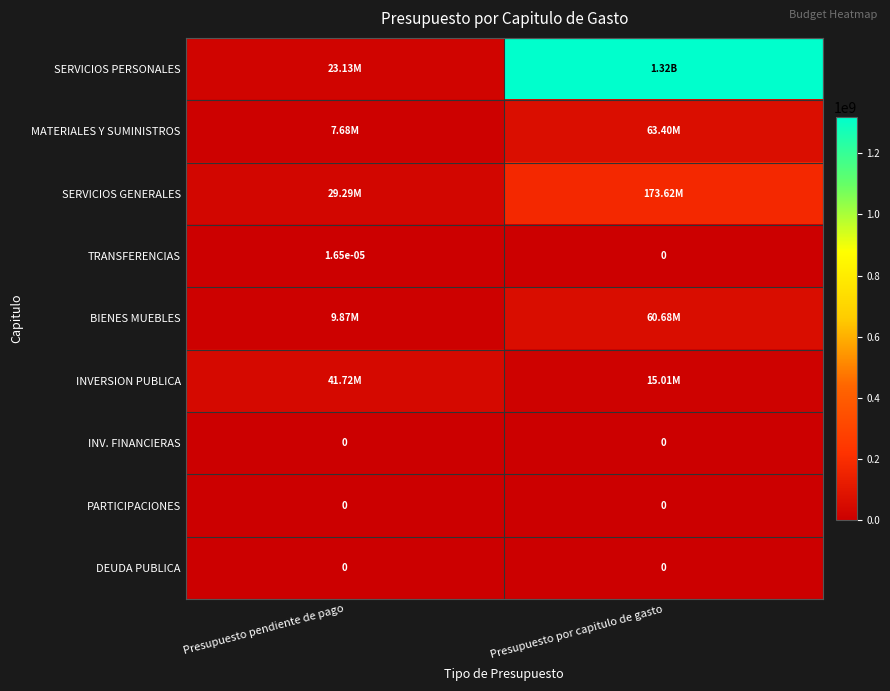

Which category has the lowest value in the DEUDA PUBLICA series?

Presupuesto pendiente de pago